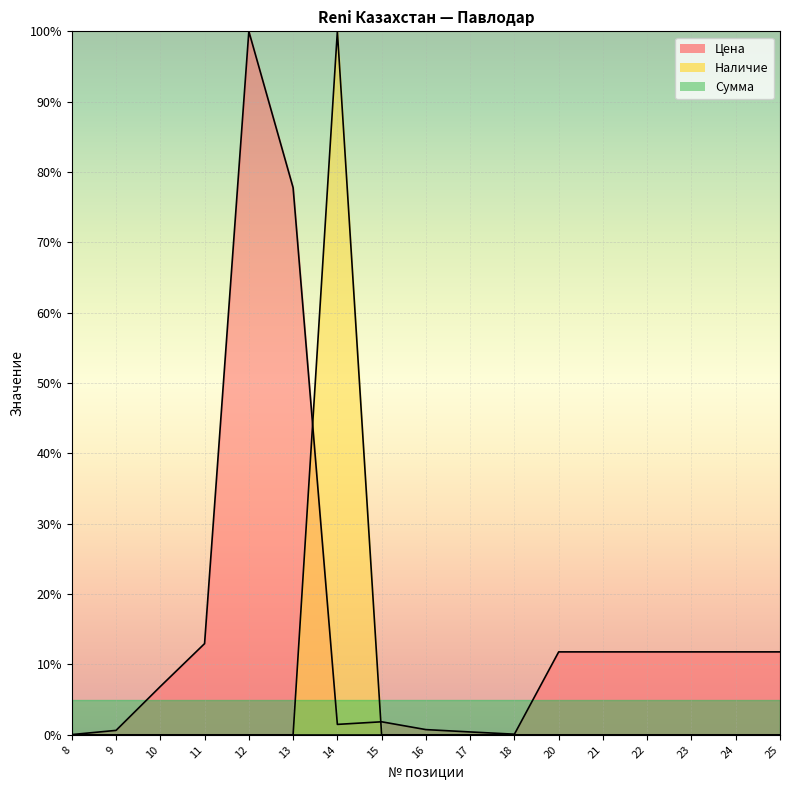

How many data points in Наличие are above 0?

1